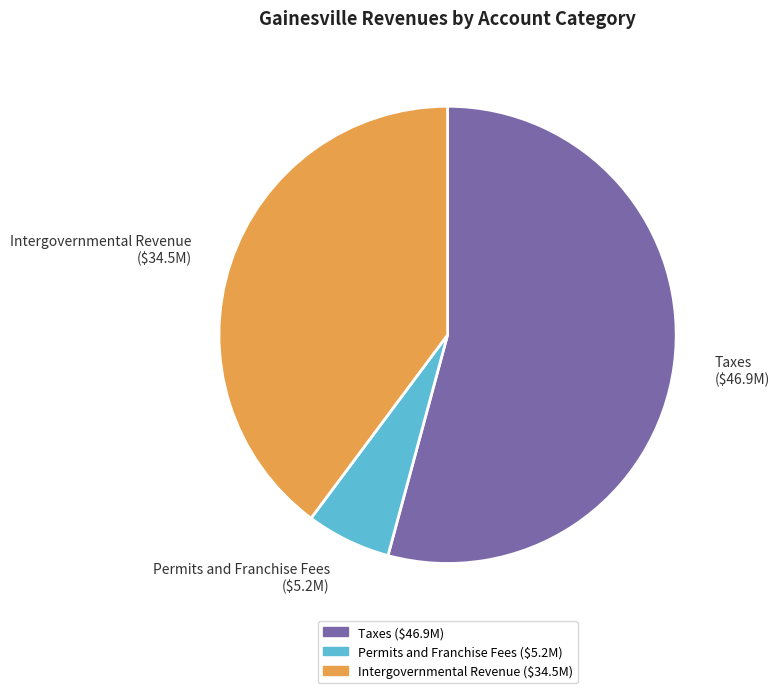

Count the number of slices in the pie.

3